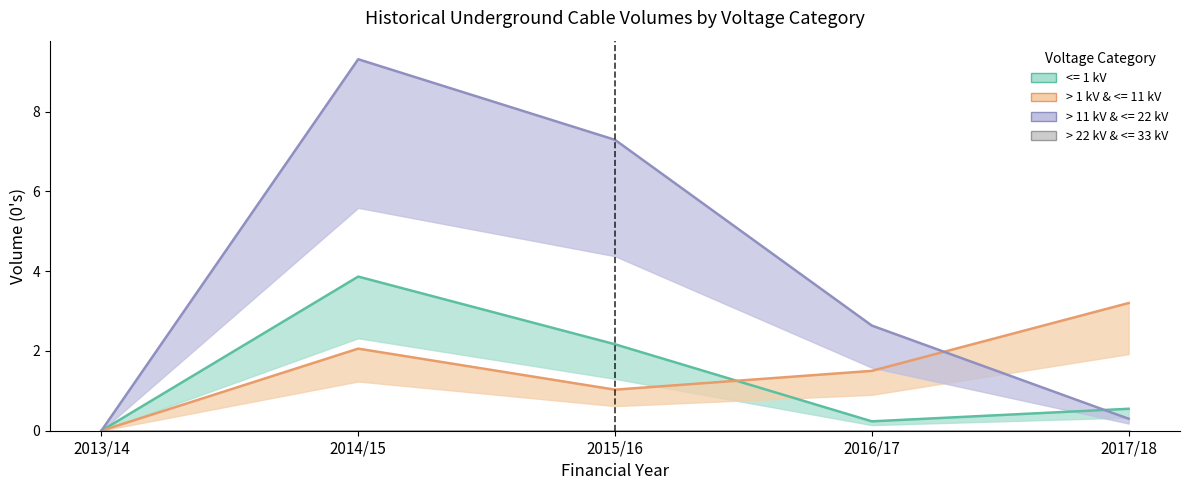

How many times do <= 1 kV and > 1 kV & <= 11 kV cross each other?

1